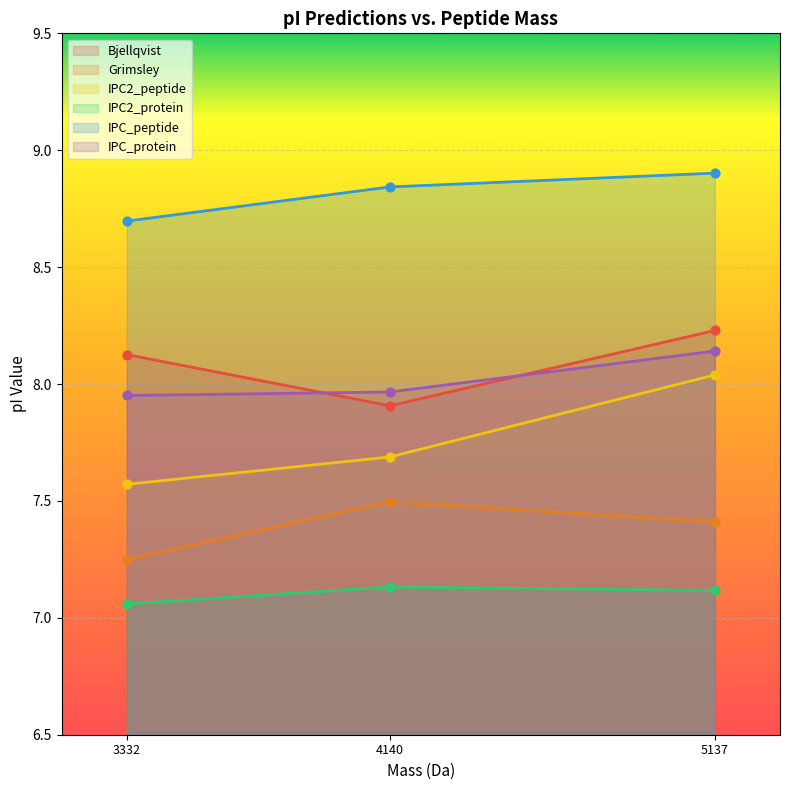

Is the value of IPC2_peptide at 3332 greater than the value of IPC_protein at 3332?

No